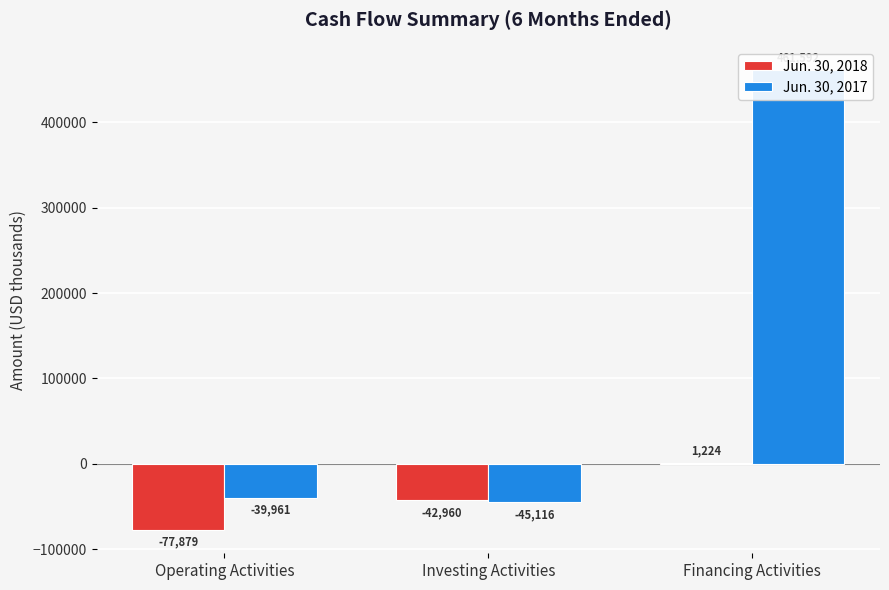

Which series has the largest range (max minus min)?

Jun. 30, 2017